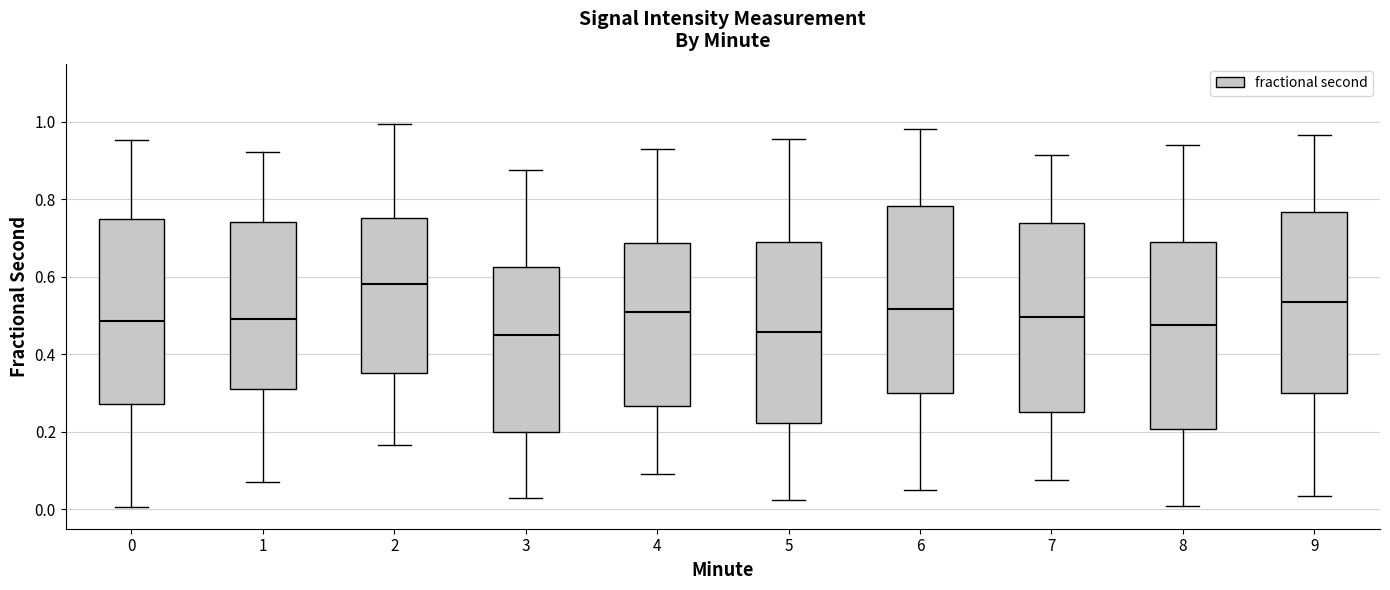

Reading left to right, transcribe this box plot: for each box, give where its median line is, the range the box spans, and where its two whiskers end, as read against the y-axis. The values are not printed on the chart, so give them approximately, as read against the axis.

0: median 0.48, box 0.28 to 0.74, whiskers 0.00 to 0.96
1: median 0.50, box 0.32 to 0.74, whiskers 0.06 to 0.92
2: median 0.58, box 0.36 to 0.76, whiskers 0.16 to 1.00
3: median 0.46, box 0.20 to 0.62, whiskers 0.02 to 0.88
4: median 0.52, box 0.26 to 0.68, whiskers 0.10 to 0.94
5: median 0.46, box 0.22 to 0.68, whiskers 0.02 to 0.96
6: median 0.52, box 0.30 to 0.78, whiskers 0.04 to 0.98
7: median 0.50, box 0.26 to 0.74, whiskers 0.08 to 0.92
8: median 0.48, box 0.20 to 0.70, whiskers 0.00 to 0.94
9: median 0.54, box 0.30 to 0.76, whiskers 0.04 to 0.96